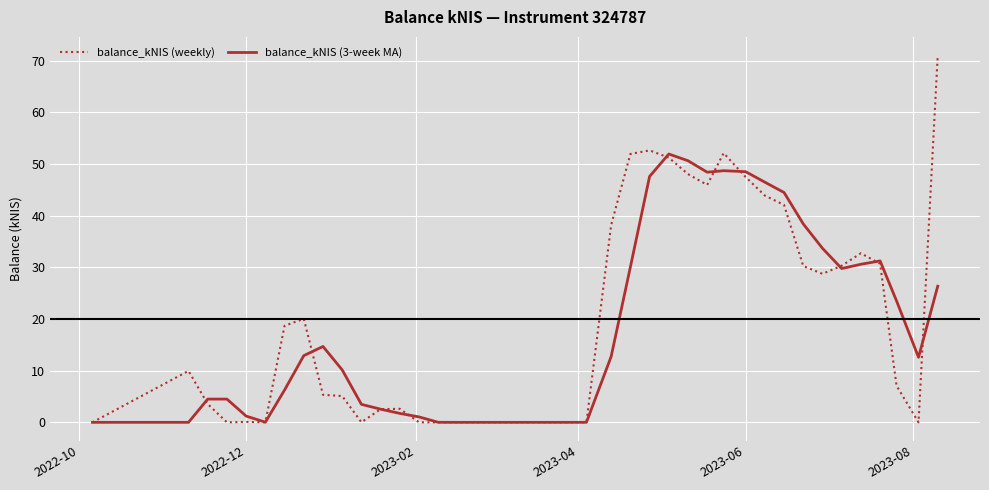

Which series has the widest spread of values?

balance_kNIS (weekly)